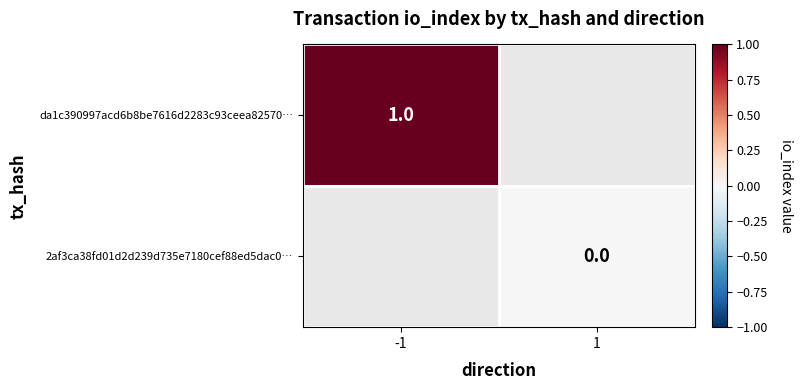

Is it true that da1c390997acd6b8be7616d2283c93ceea82570… equals 1 at -1?

True